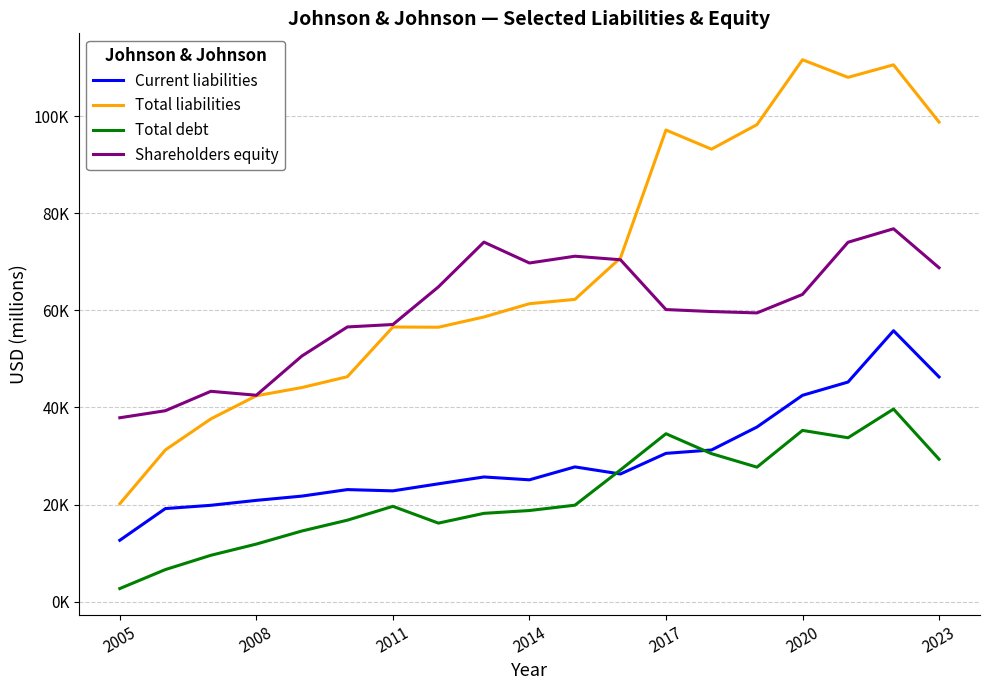

What are all the series names shown in the legend?

Current liabilities, Total liabilities, Total debt, Shareholders equity